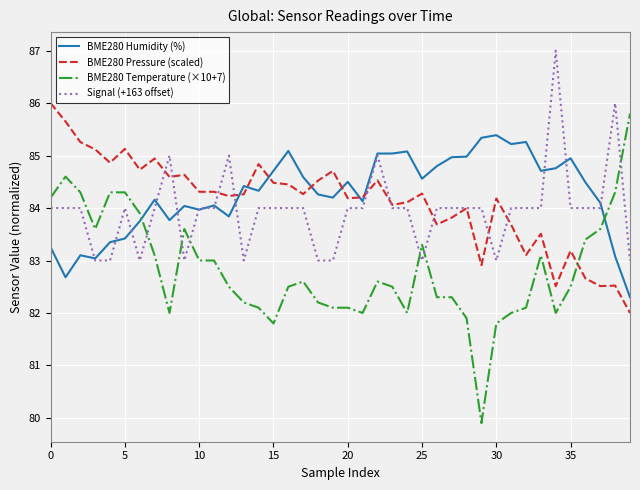

What is the highest value of the Signal (+163 offset) series?

87.0